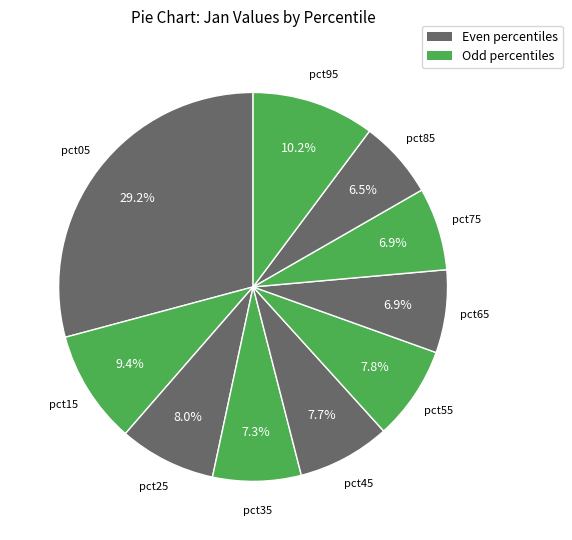

What is the largest slice in the pie chart?

pct05